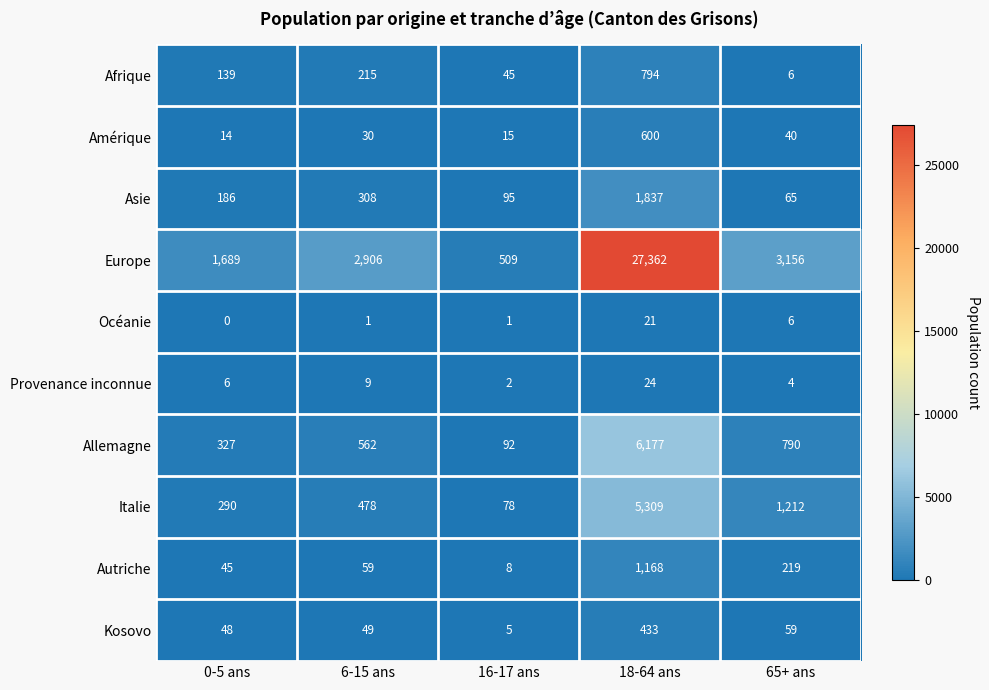

Rank the series at 6-15 ans from highest to lowest value.

Europe, Allemagne, Italie, Asie, Afrique, Autriche, Kosovo, Amérique, Provenance inconnue, Océanie